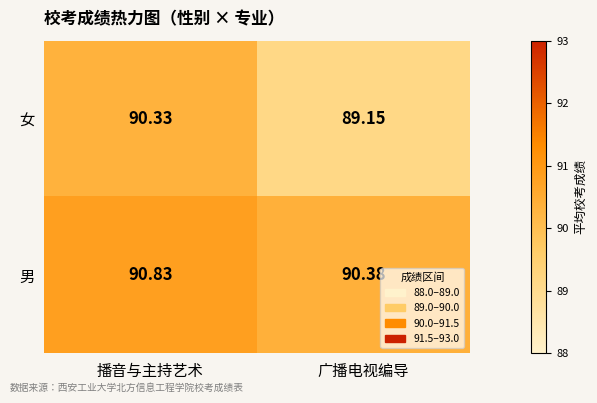

Which category has the lowest value across all series?

广播电视编导